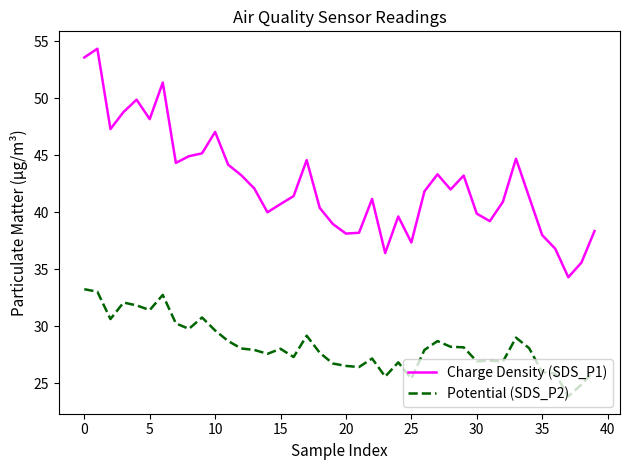

What is the minimum value shown in the chart?

23.9